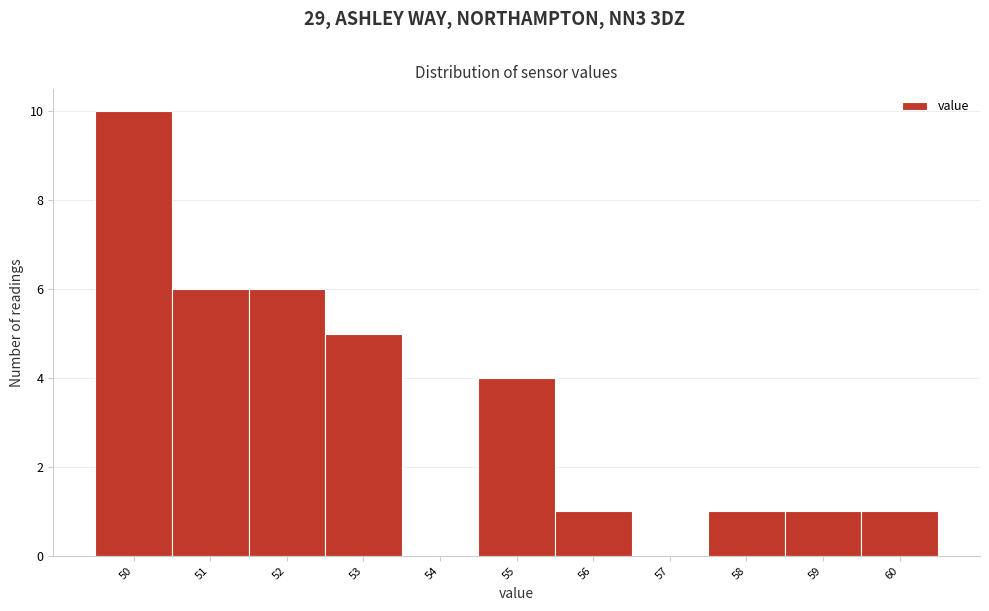

Over which range of the x-axis is the bar tallest?

49.5 to 50.5